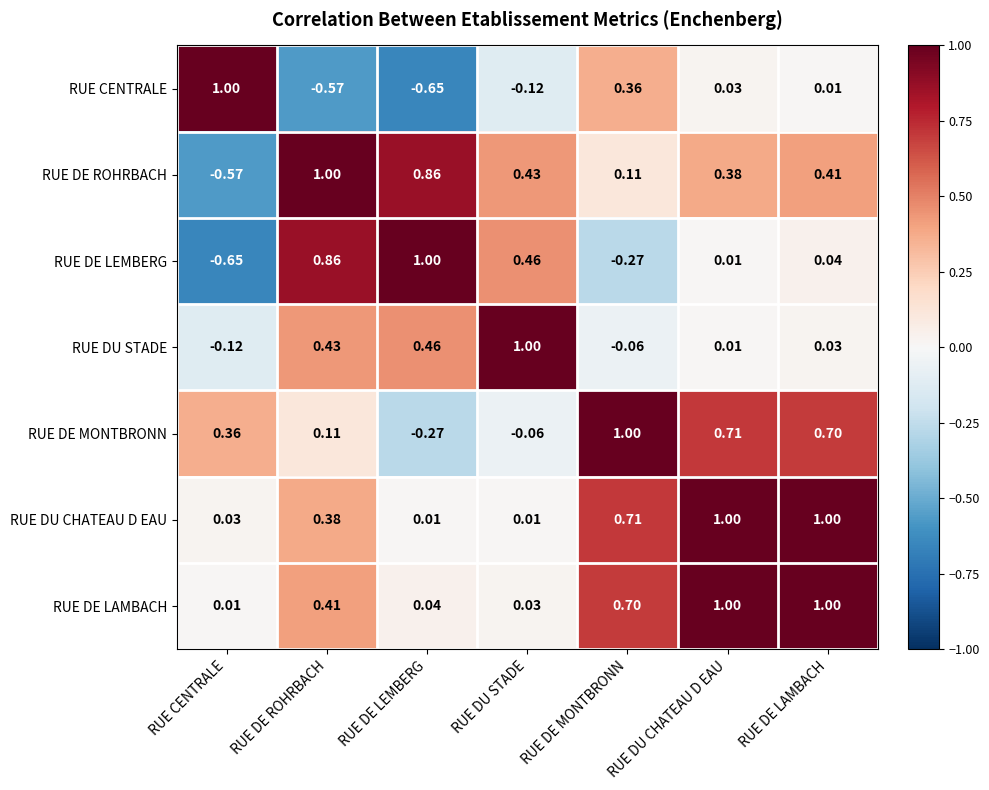

Which series has the largest total across all categories?

RUE DE LAMBACH